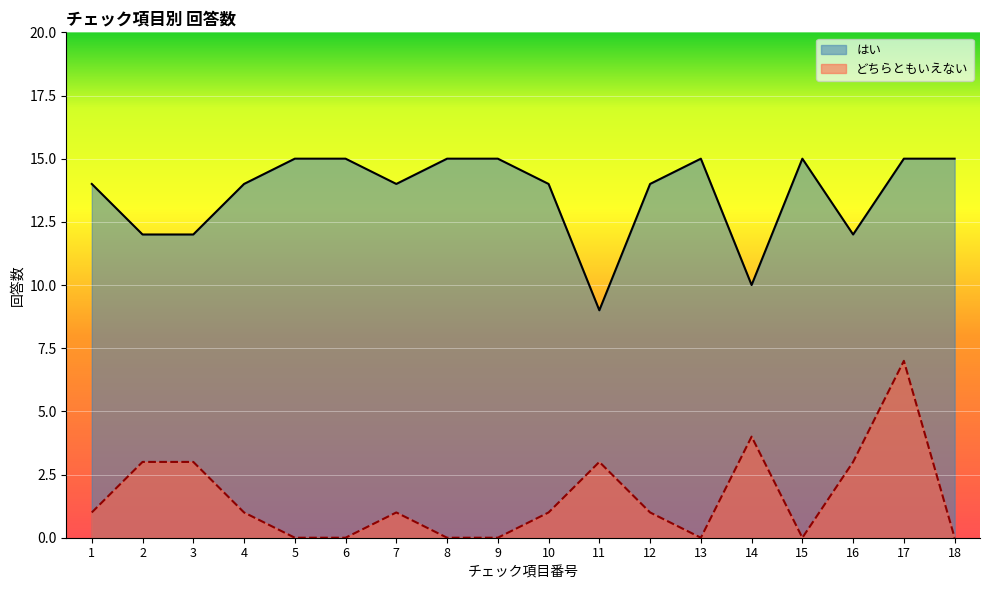

Reading left to right, extract all data points from this chart.

はい: 14	12	12	14	15	15	14	15	15	14	9	14	15	10	15	12	15	15
どちらともいえない: 1	3	3	1	0	0	1	0	0	1	3	1	0	4	0	3	7	0